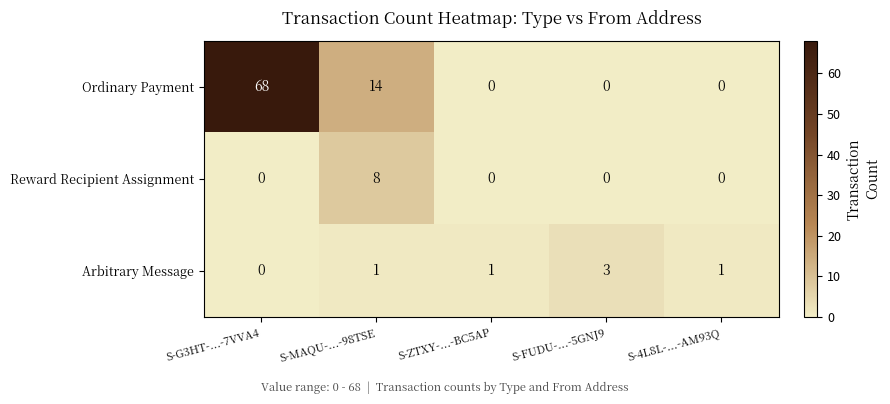

Between S-MAQU-...-98TSE and S-FUDU-...-5GNJ9, which series saw the biggest shift?

Ordinary Payment